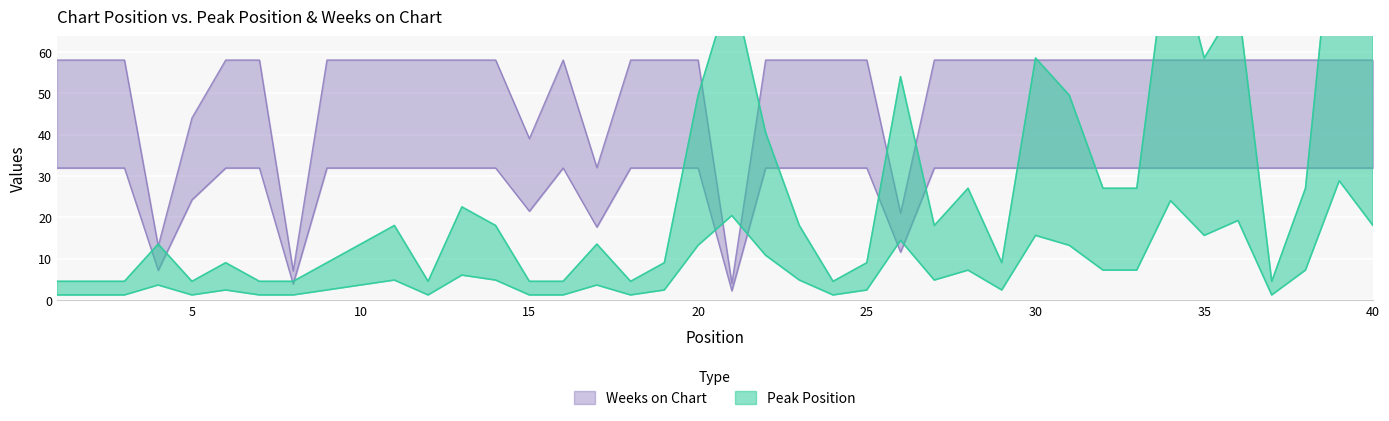

How many data points in Peak Position are less than 18?

20